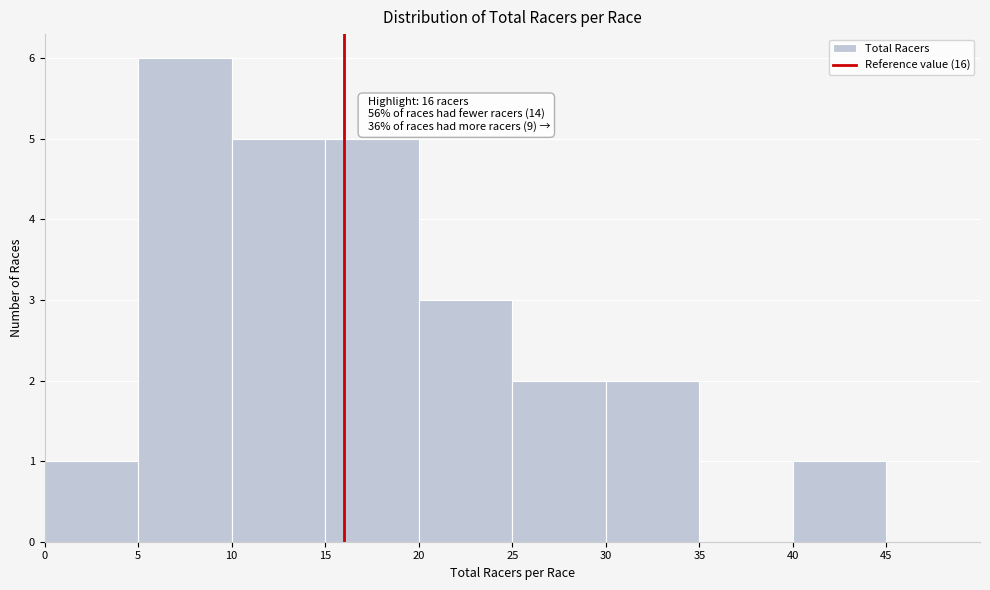

Which range on the x-axis has the tallest bar?

5 to 10